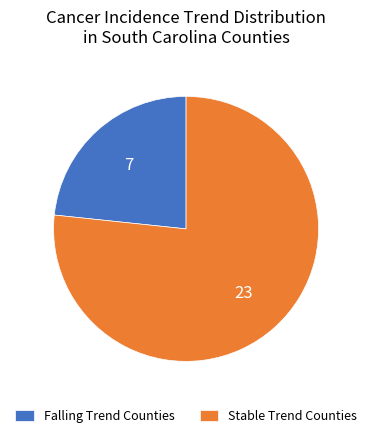

Which has a higher value, Stable Trend Counties or Falling Trend Counties?

Stable Trend Counties